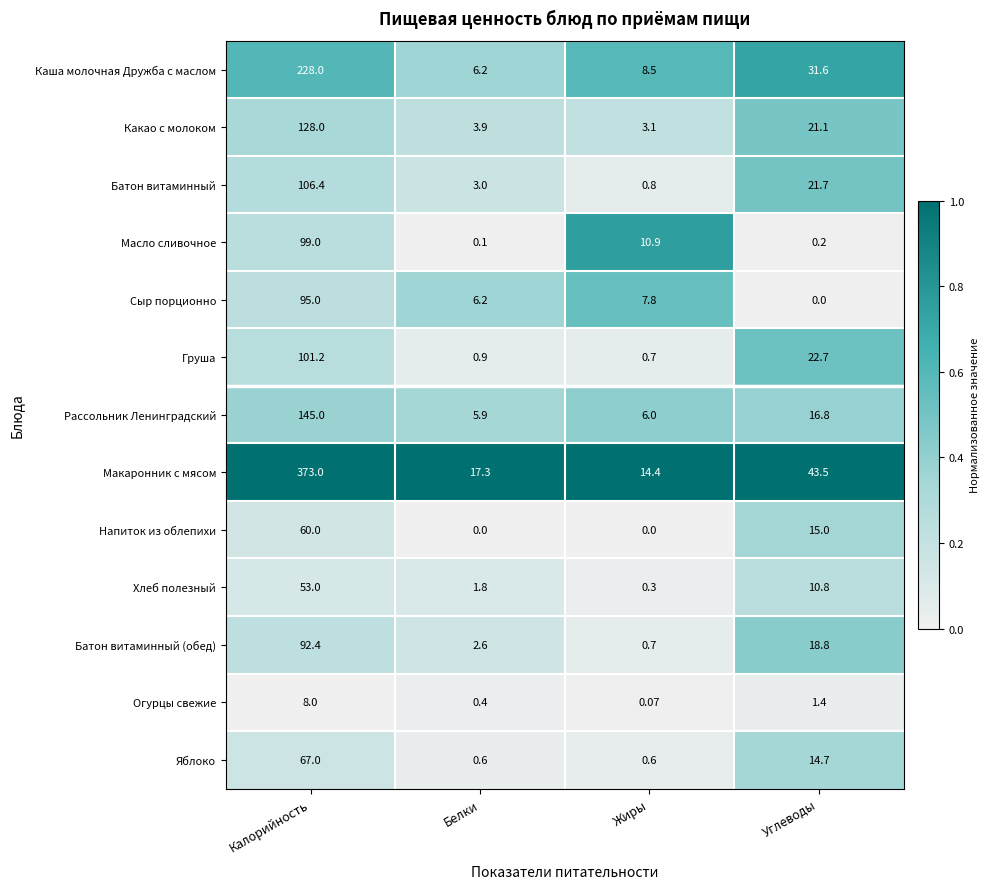

At Калорийность, list the series in order from largest to smallest.

Макаронник с мясом, Каша молочная Дружба с маслом, Рассольник Ленинградский, Какао с молоком, Батон витаминный, Груша, Масло сливочное, Сыр порционно, Батон витаминный (обед), Яблоко, Напиток из облепихи, Хлеб полезный, Огурцы свежие